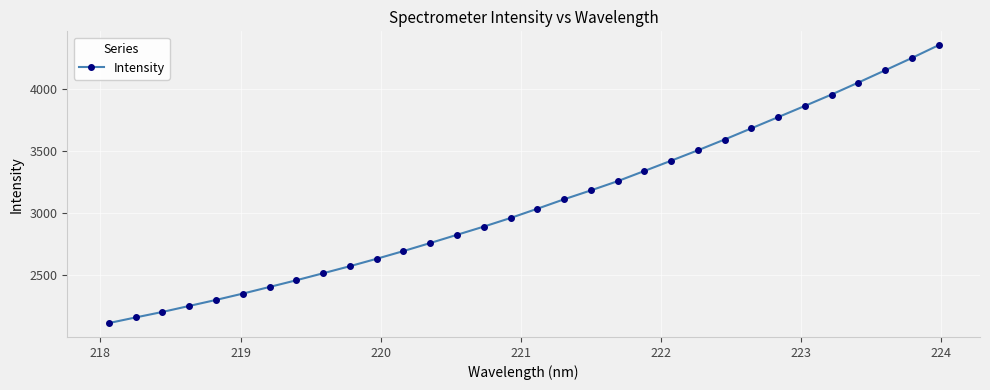

Reading left to right, what are all the values shown in this chart?

2117.1	2162.3	2206.5	2254.7	2303.2	2354.0	2407.5	2461.4	2517.6	2574.5	2634.1	2696.1	2760.8	2826.9	2892.9	2962.1	3036.5	3112.5	3184.0	3258.1	3340.1	3422.7	3506.5	3593.2	3683.2	3773.1	3863.4	3955.1	4051.4	4149.6	4248.6	4351.5